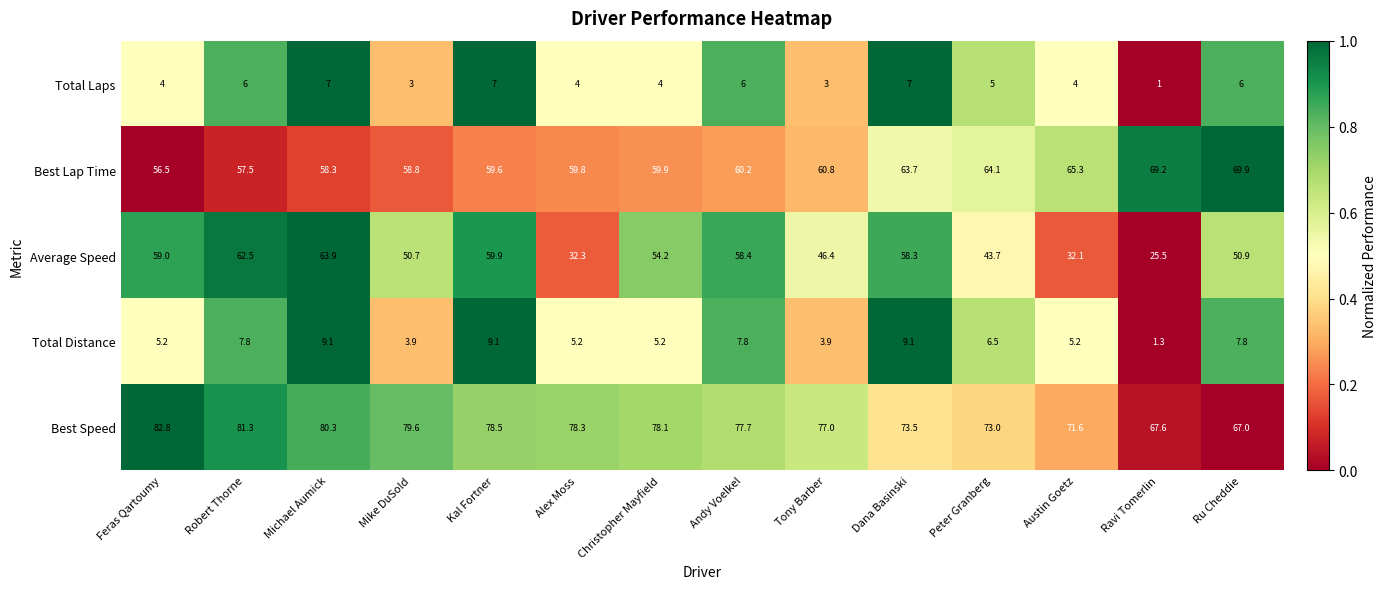

How many data points in Best Lap Time are above 60?

7